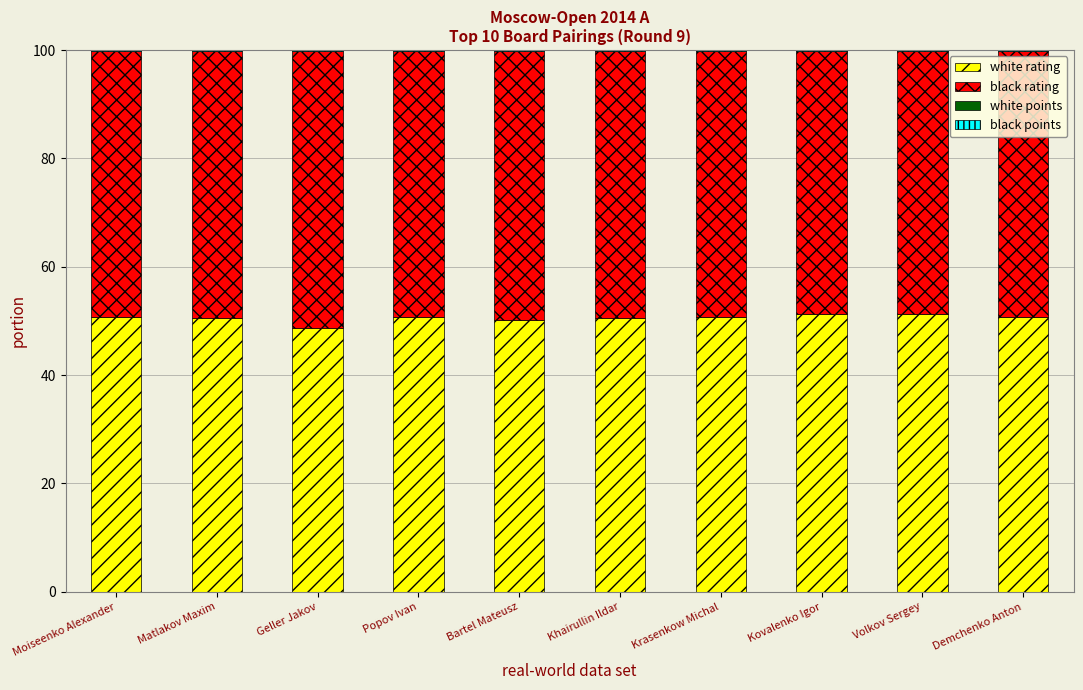

Which series has the widest spread of values?

white rating